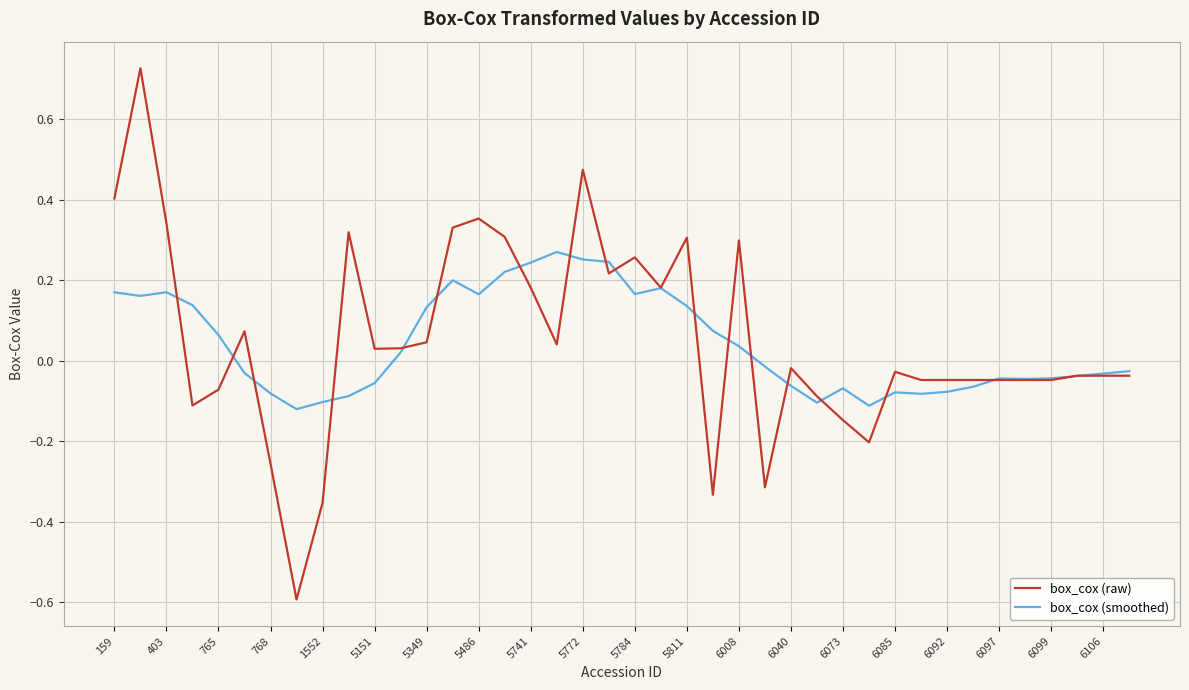

Rank the series by their maximum value, from lowest to highest.

box_cox (smoothed), box_cox (raw)